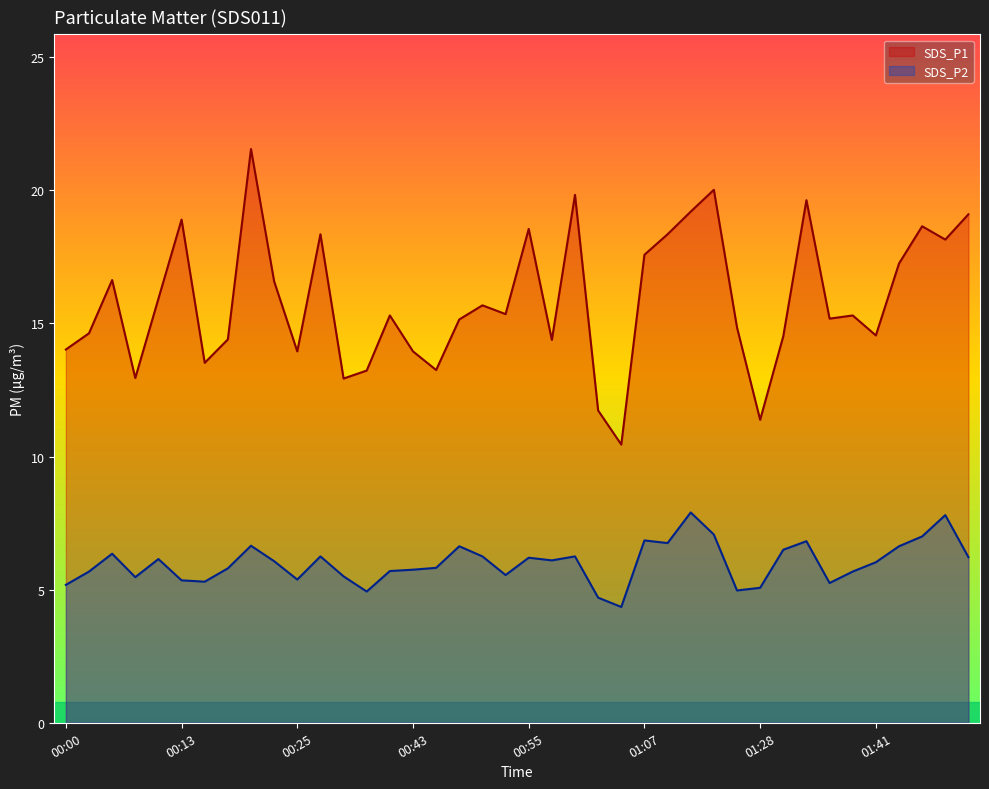

Does the chart display data point markers on the line(s)?

No